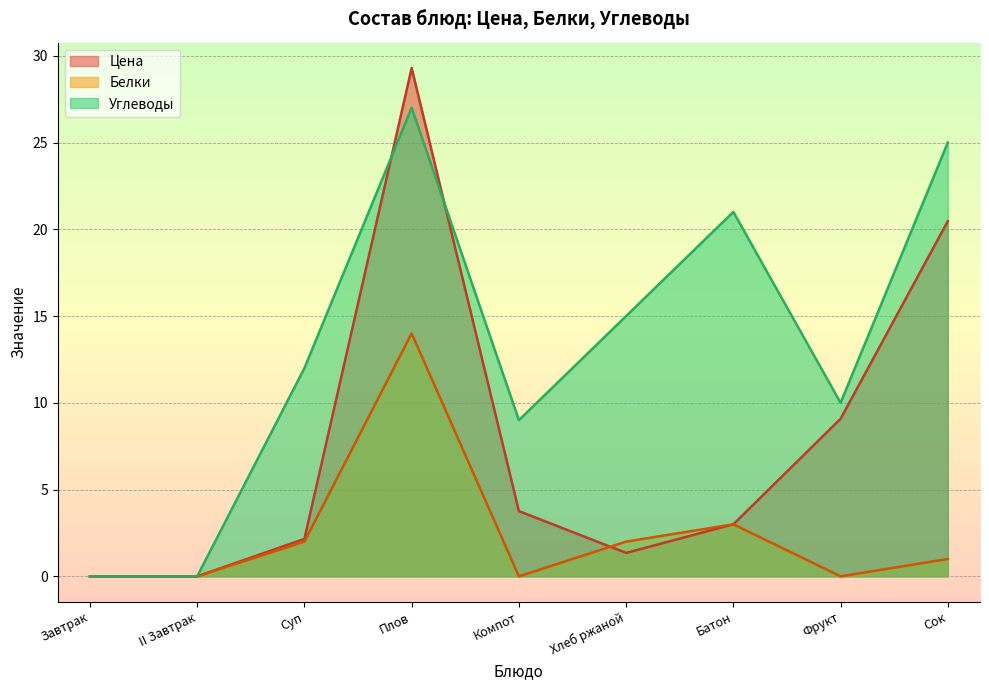

True or false: Белки and Углеводы cross at least once.

False